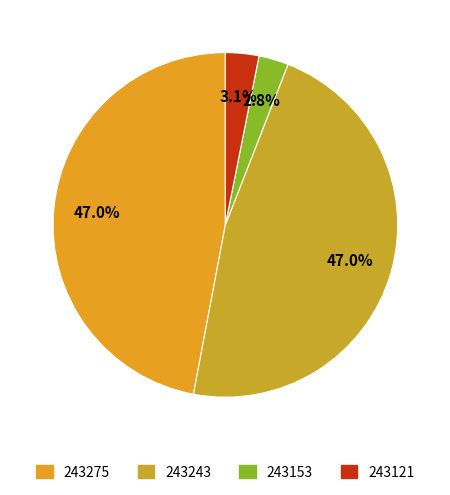

Is 243243 the majority of the pie?

No